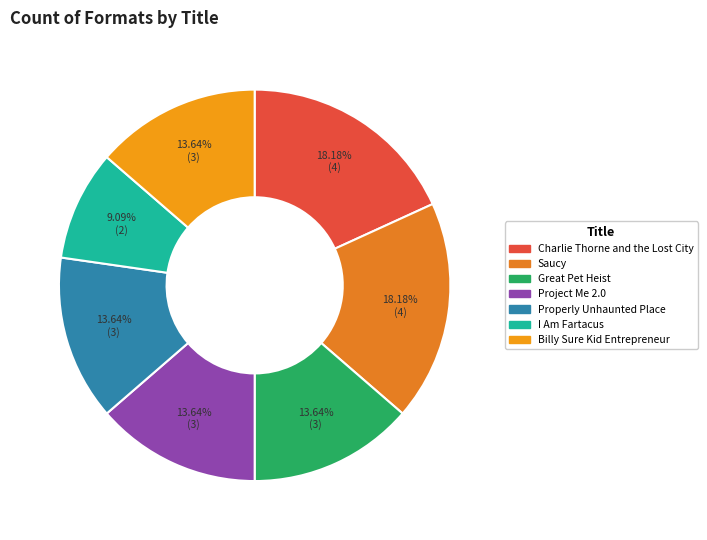

Rank the categories by value from lowest to highest.

I Am Fartacus, Great Pet Heist, Project Me 2.0, Properly Unhaunted Place, Billy Sure Kid Entrepreneur, Charlie Thorne and the Lost City, Saucy